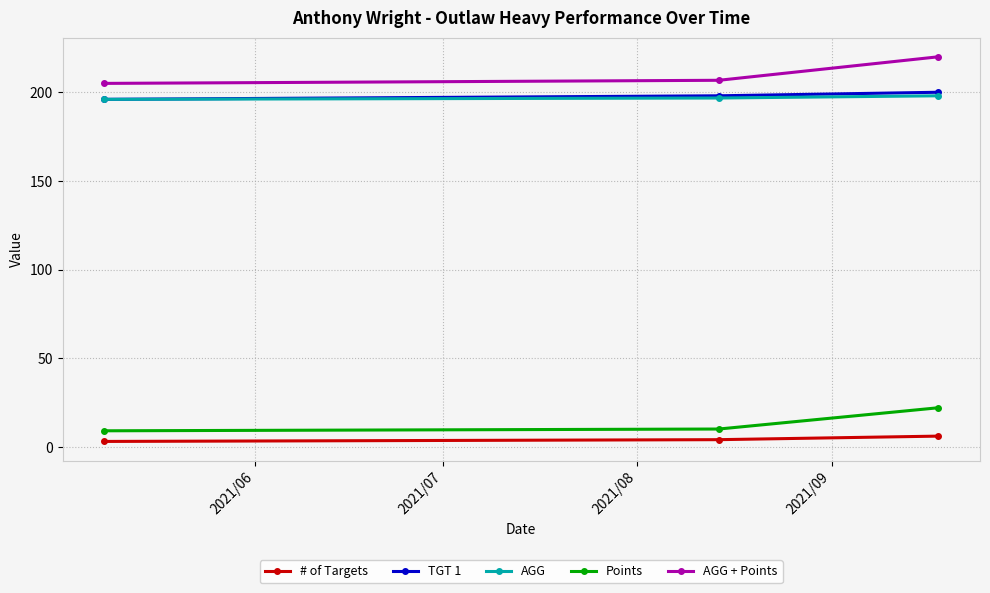

What is the value of the AGG + Points point at the 1st from the left?

205.0